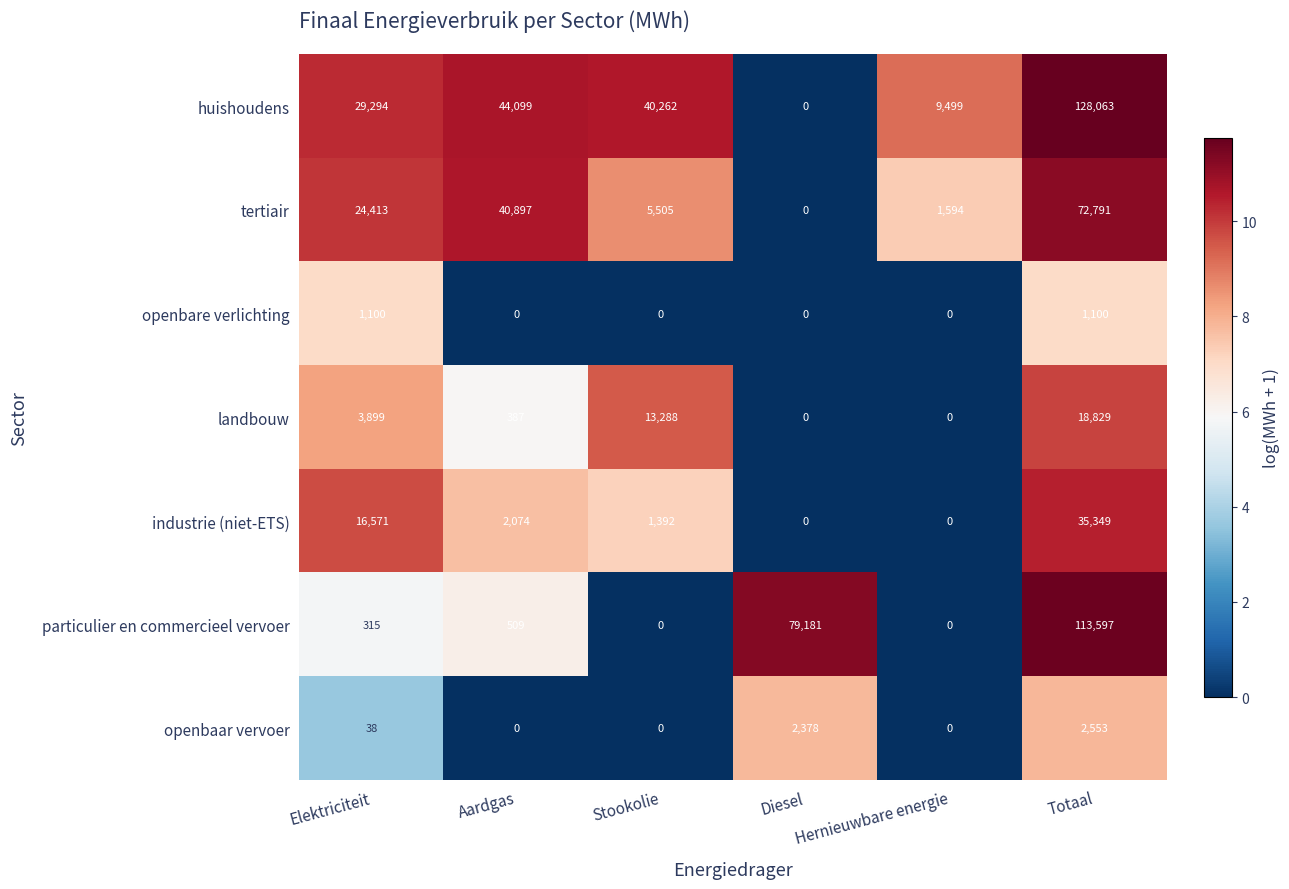

What is the maximum value shown in the chart?

128063